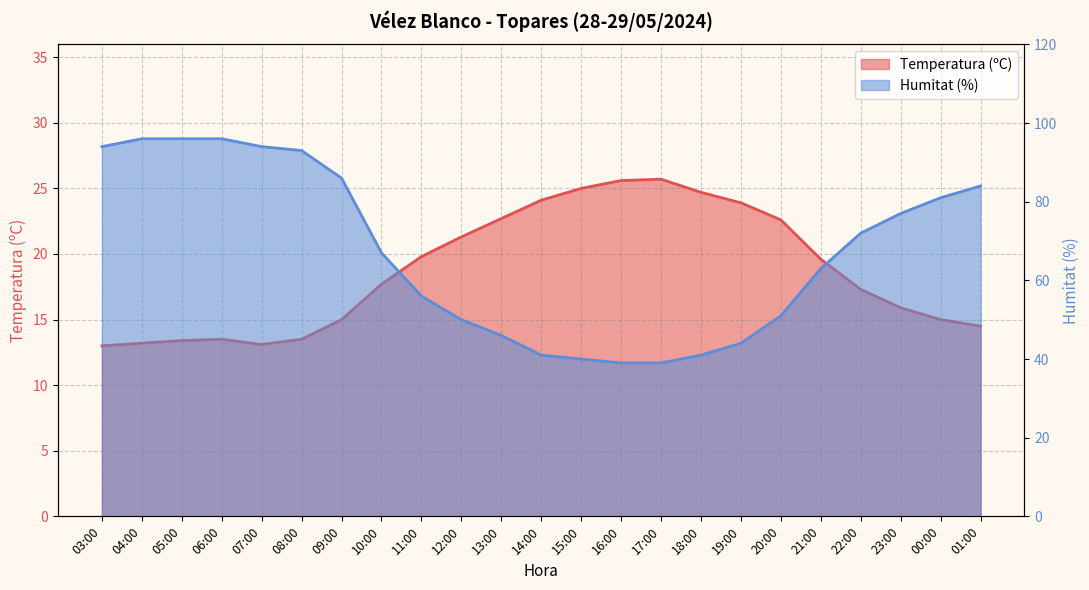

True or false: Humitat (%) and Temperatura (ºC) cross at least once.

False